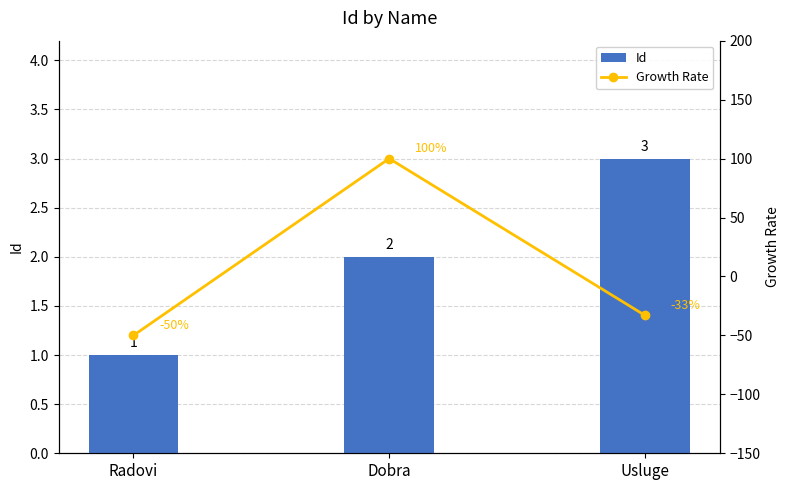

Which label corresponds to the smallest value in the chart?

Radovi